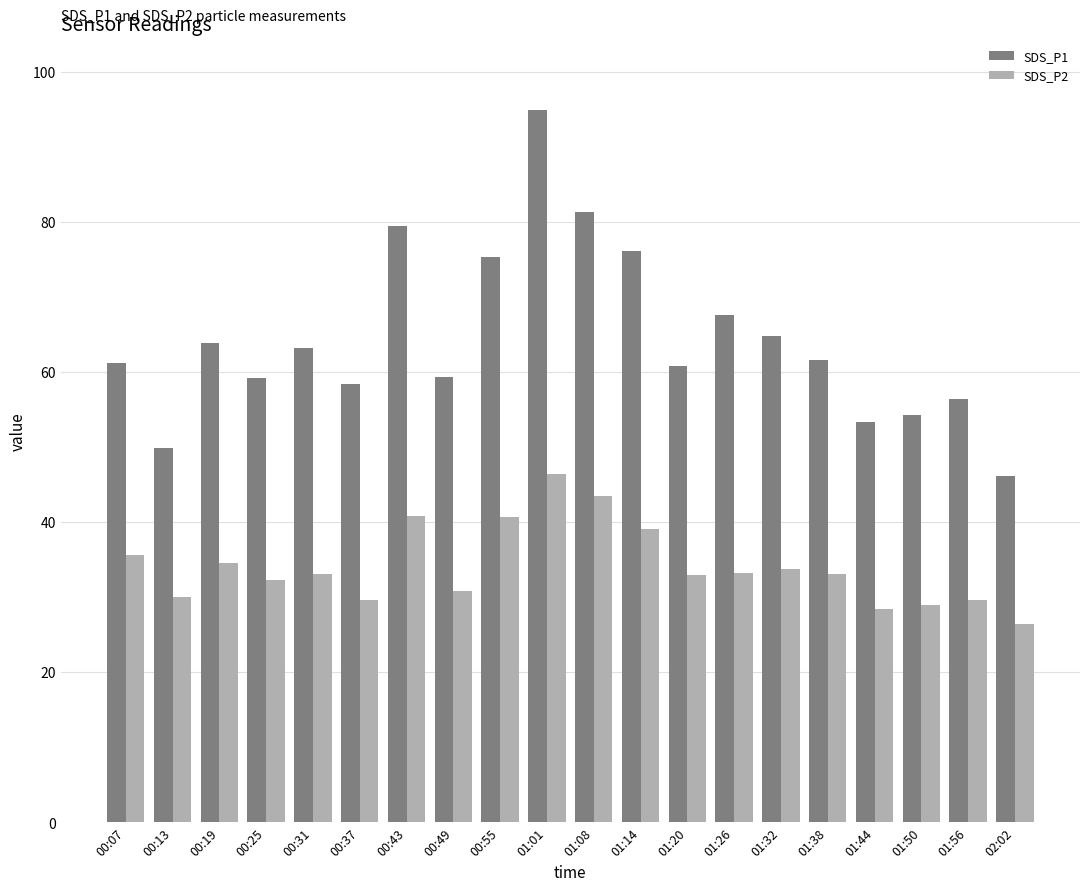

How many series are shown in this chart?

2